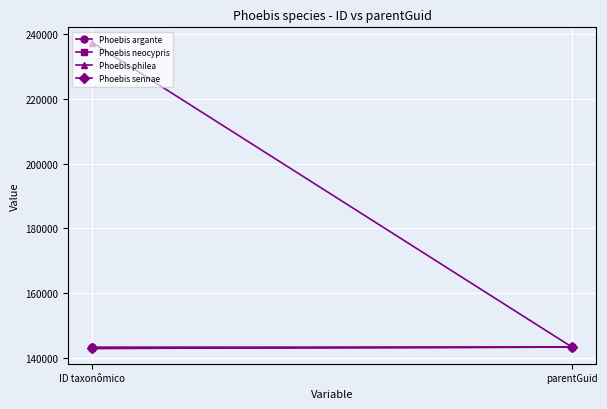

Reading left to right, extract all data points from this chart.

Phoebis argante: 143351	143369
Phoebis neocypris: 142970	143369
Phoebis philea: 237318	143369
Phoebis sennae: 142955	143369